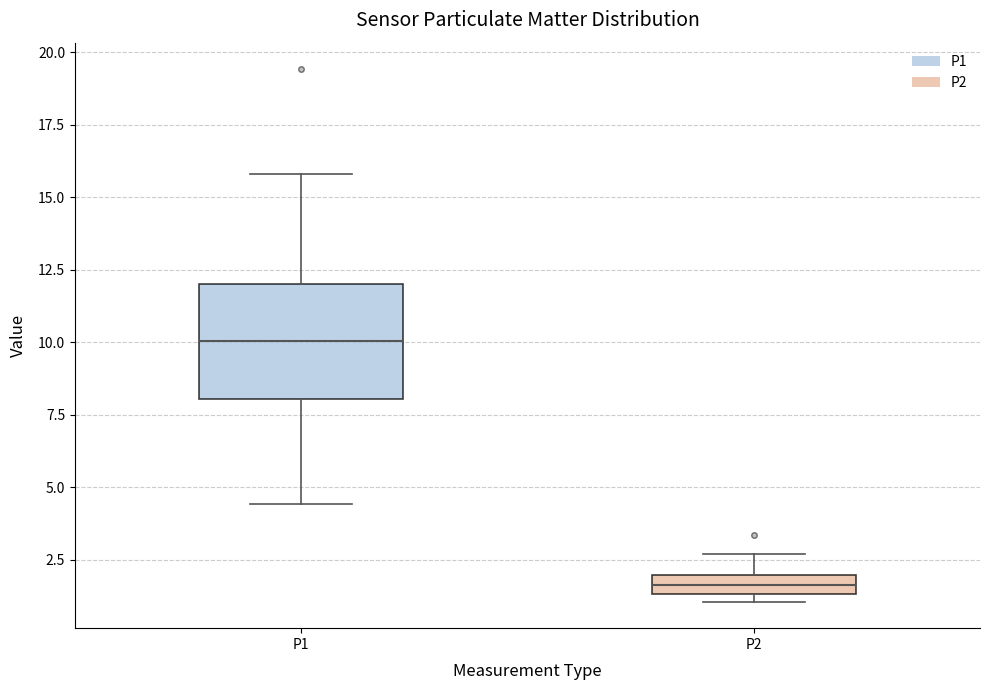

Comparing the boxes themselves (not the whiskers), which one is the tallest?

P1